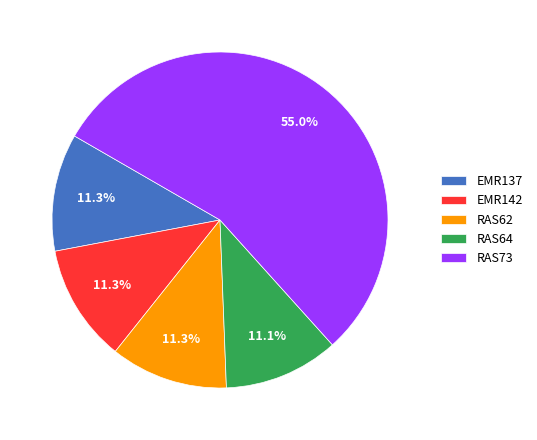

Which category has the biggest portion of the pie?

RAS73